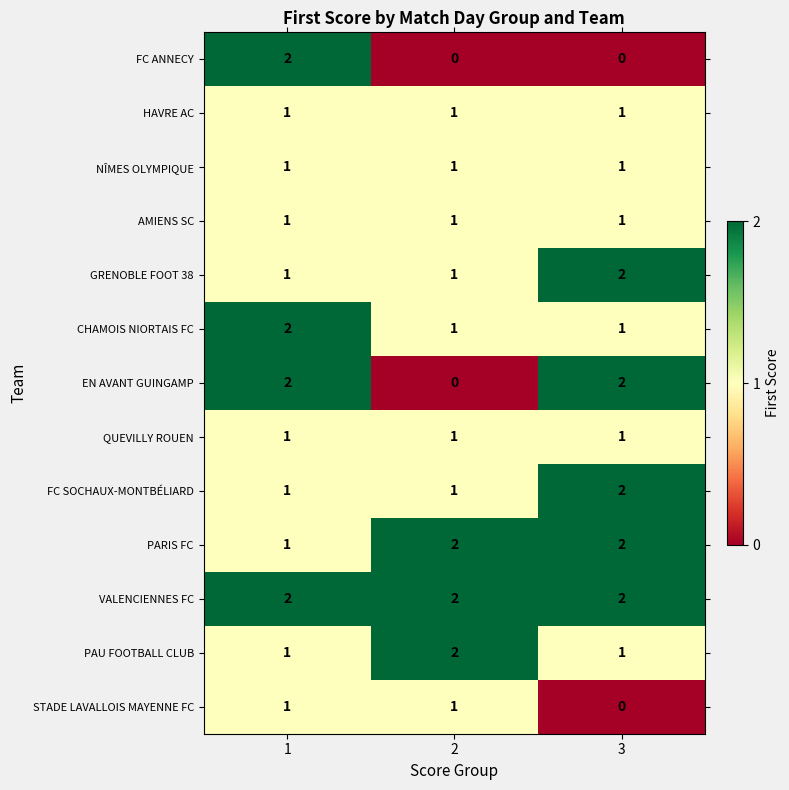

Count the CHAMOIS NIORTAIS FC values in the range 1 to 2.

3